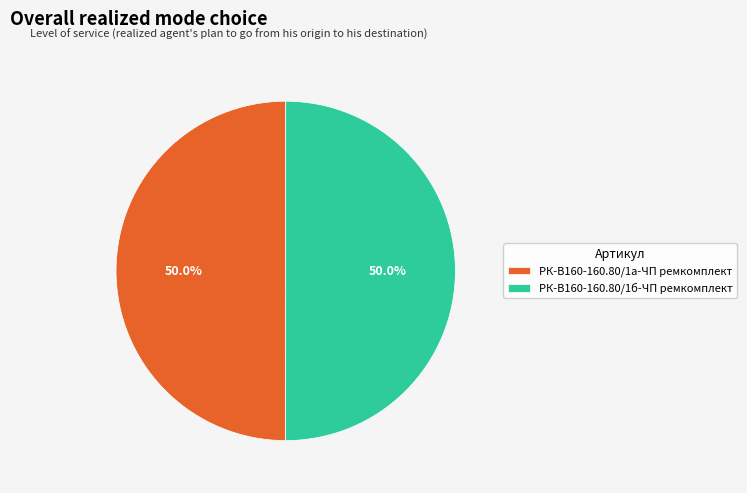

Approximately how many times larger is the value at РК-В160-160.80/1б-ЧП ремкомплект compared to РК-В160-160.80/1а-ЧП ремкомплект?

1.0